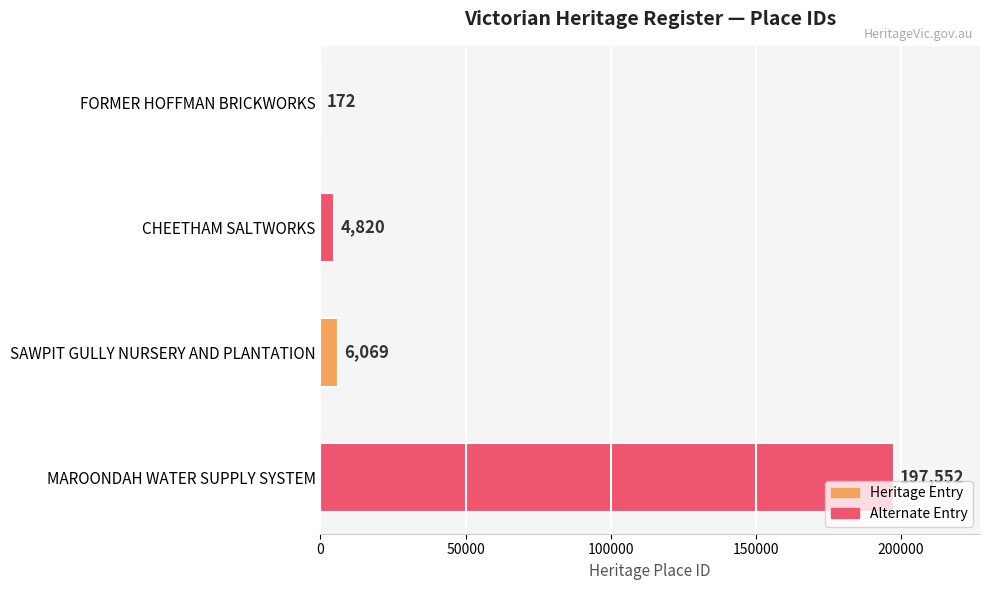

Reading top to bottom, what are all the values shown in this chart?

FORMER HOFFMAN BRICKWORKS=172	CHEETHAM SALTWORKS=4820	SAWPIT GULLY NURSERY AND PLANTATION=6069	MAROONDAH WATER SUPPLY SYSTEM=197552